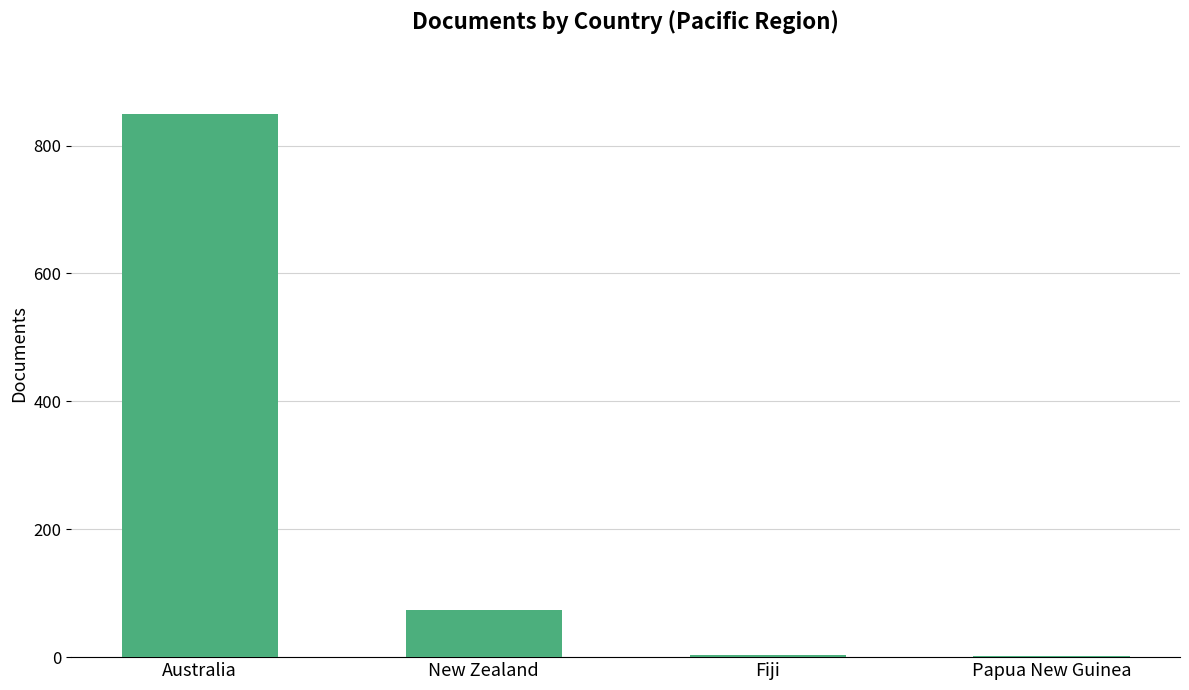

The chart shows a value of 2 at Papua New Guinea. True or false?

True